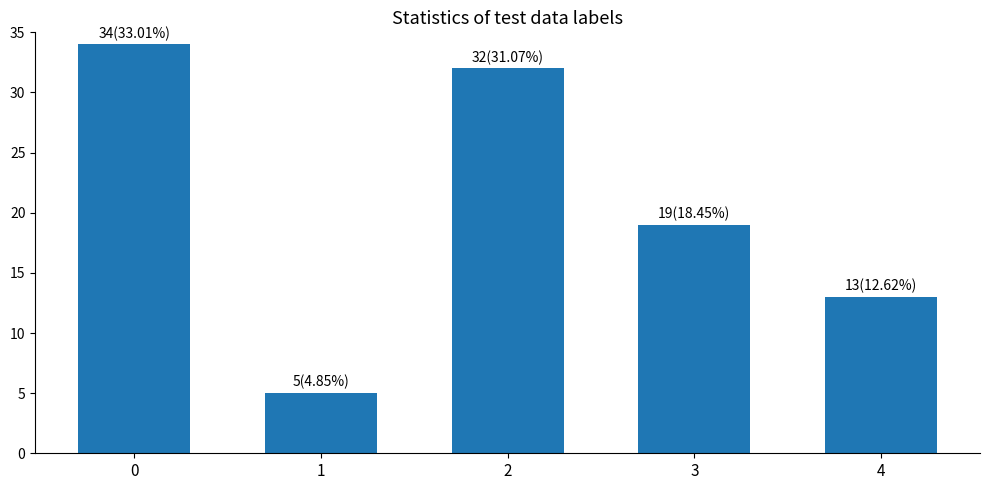

What is the difference between the values at 1 and 0?

29